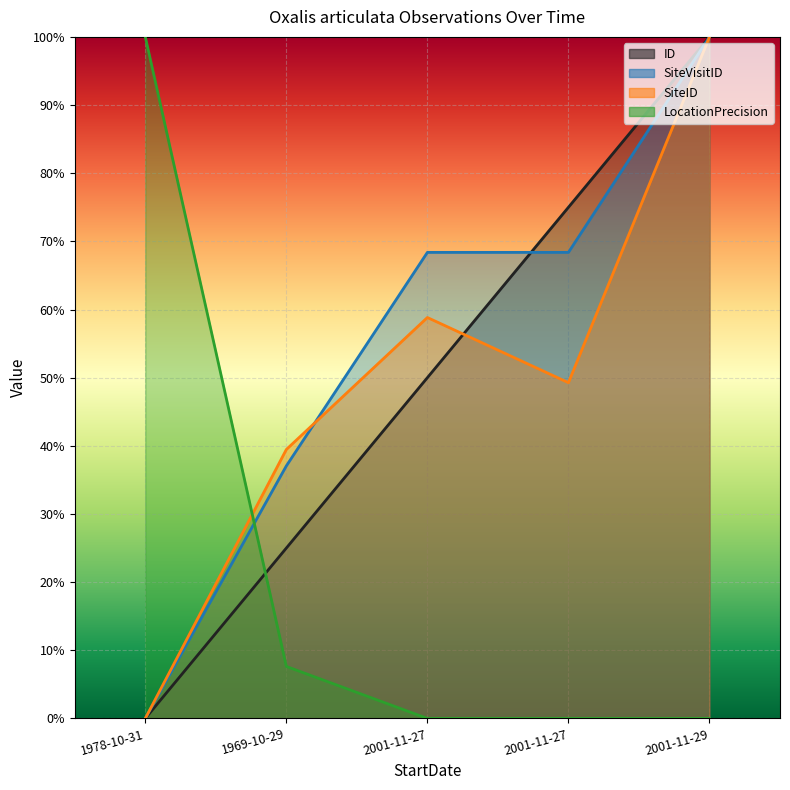

What is the sum of the SiteVisitID values at 2001-11-27 and 2001-11-27?

1.4